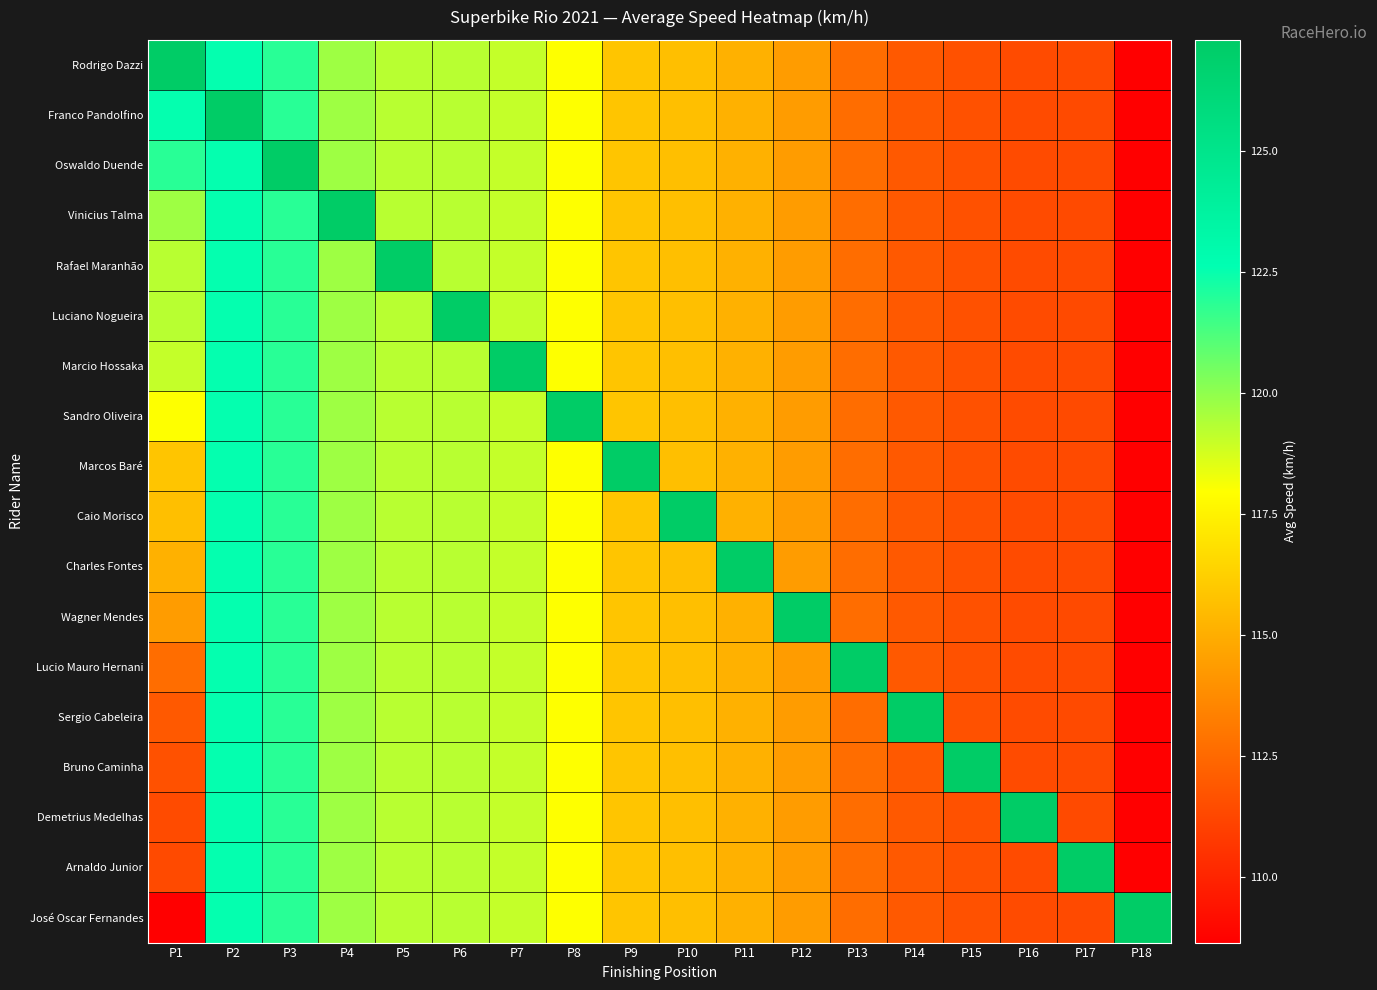

Which series has the largest total across all categories?

Rodrigo Dazzi